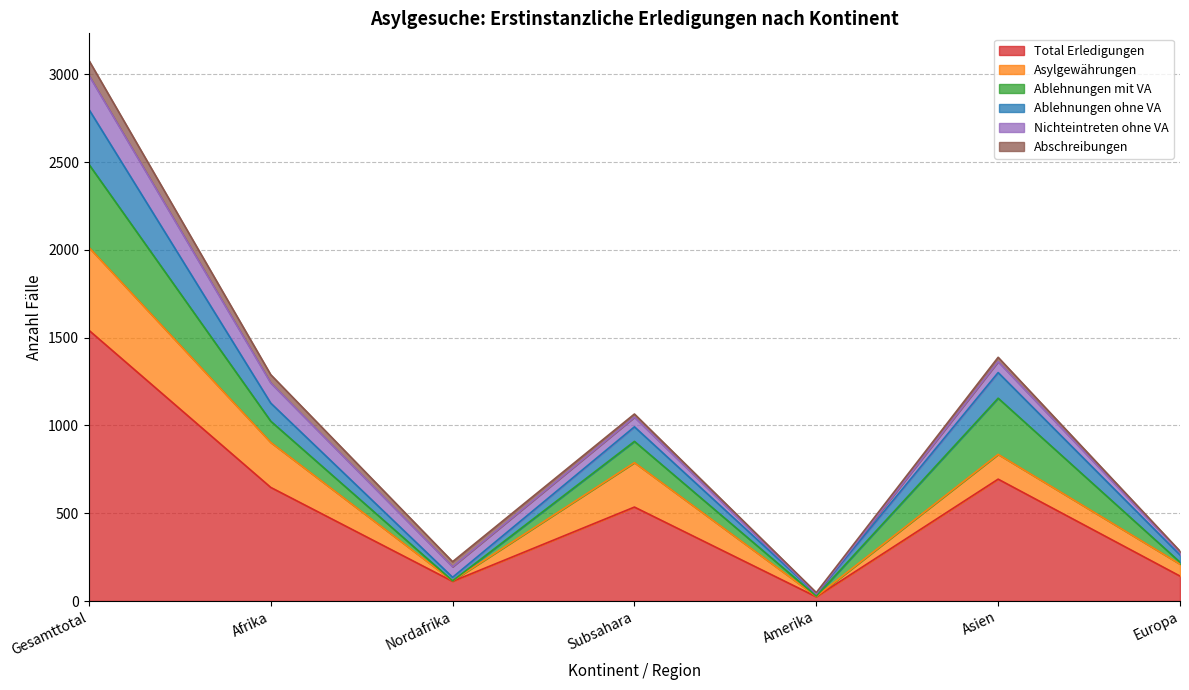

The value of Total Erledigungen at Amerika is 24. True or false?

True